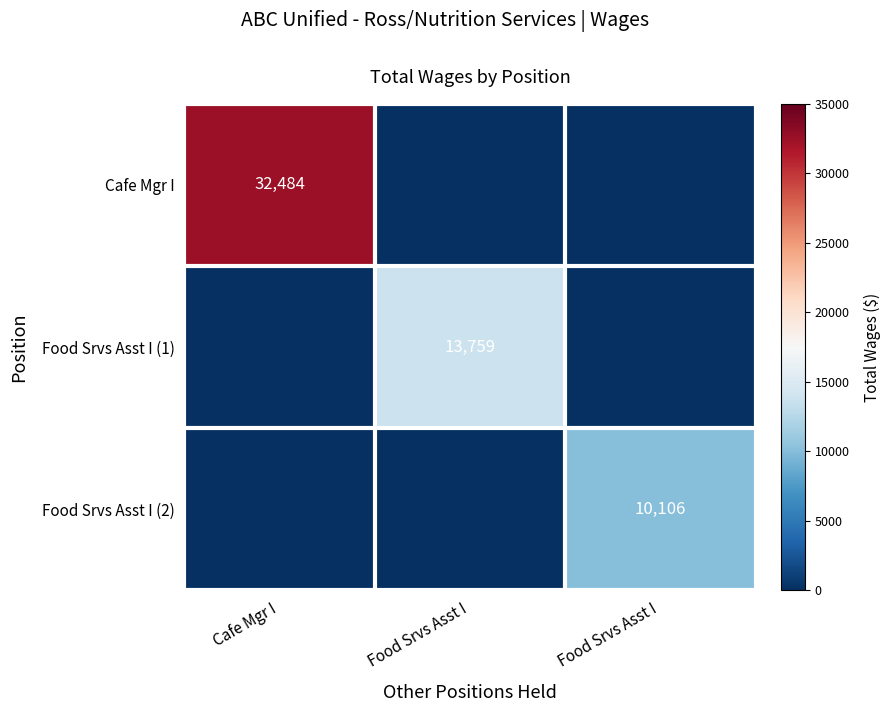

The Cafe Mgr I series shows 0 at Food Srvs Asst I. True or false?

True